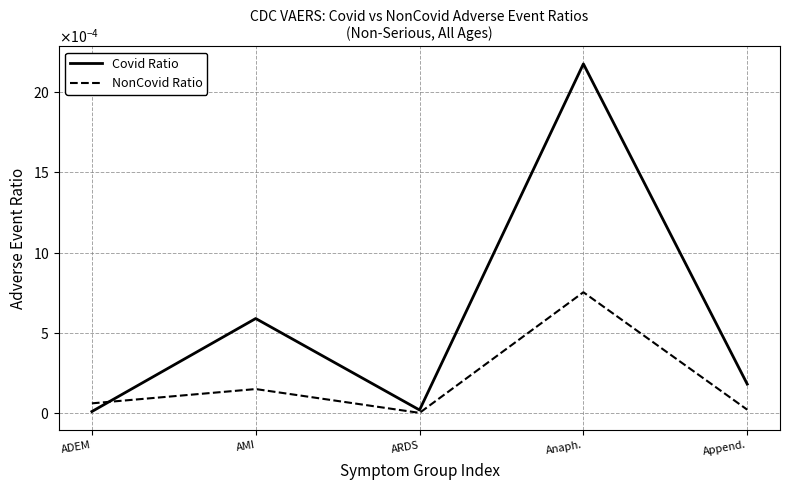

Does the chart display data point markers on the line(s)?

No